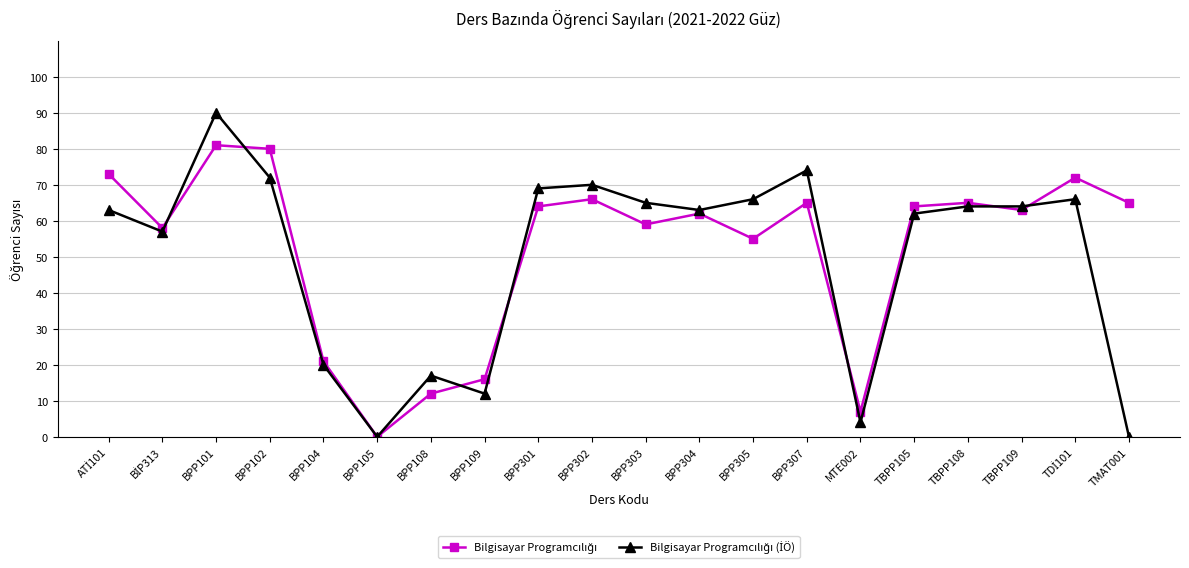

How many data points does each series have?

20